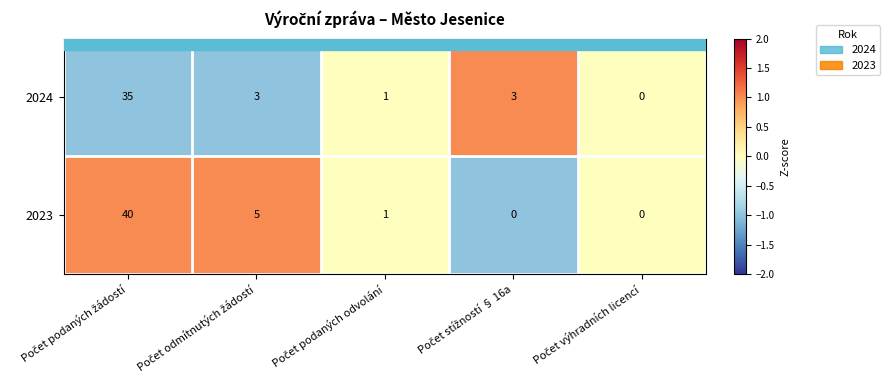

Which series has the largest total across all categories?

2023